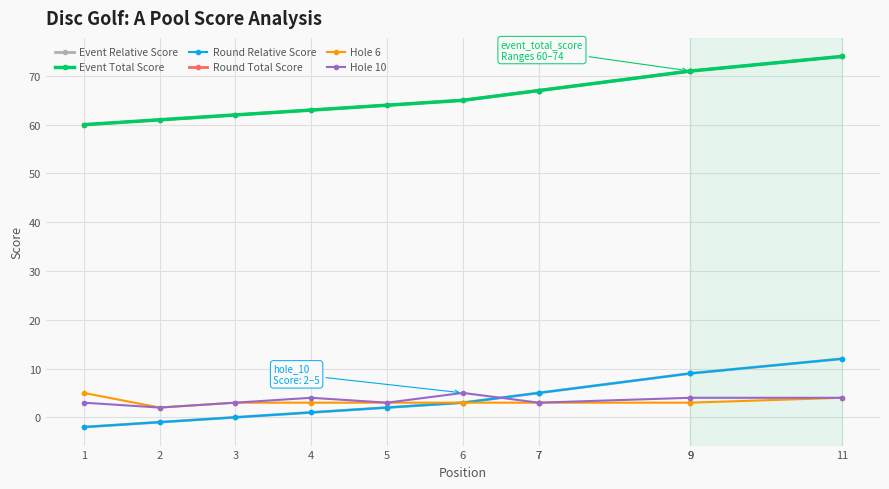

Does the chart display data point markers on the line(s)?

Yes